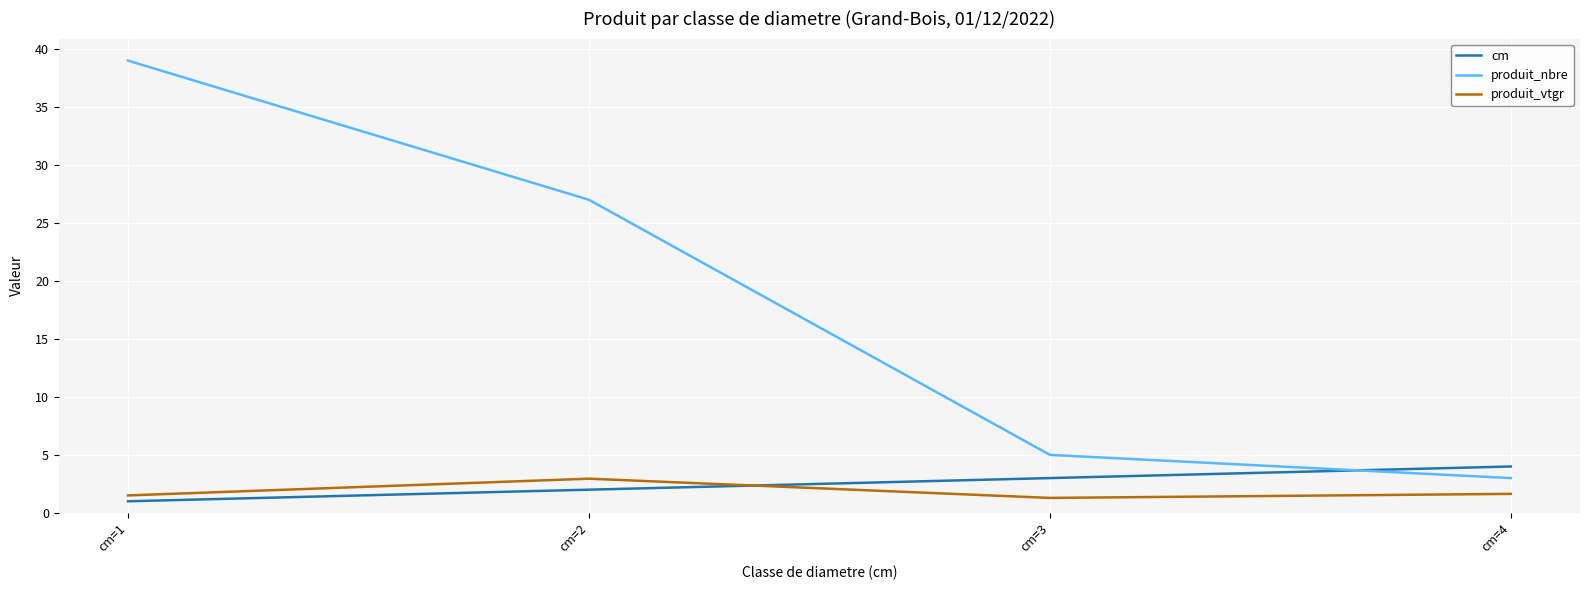

What is the maximum value shown in the chart?

39.0